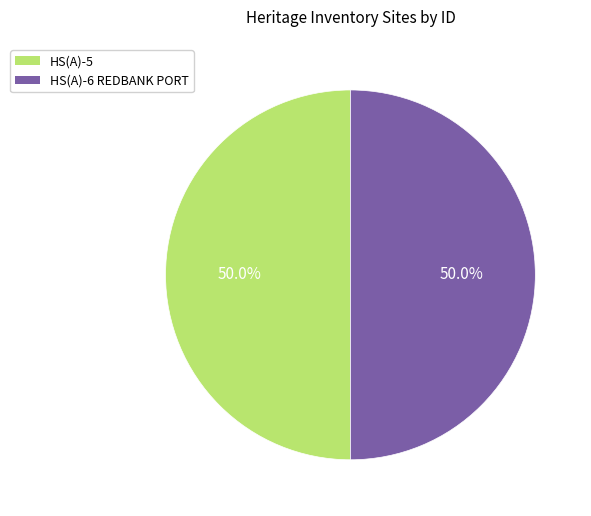

What percentage is the HS(A)-5 slice, to the nearest percent?

50%